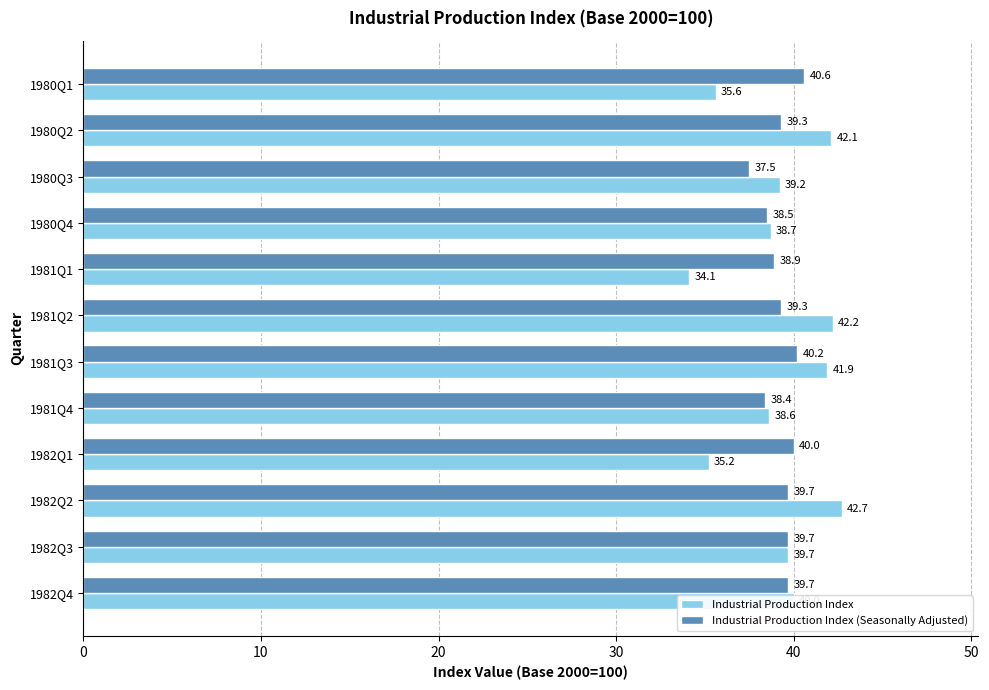

Is it true that Industrial Production Index equals 41.9 at 1981Q3?

True